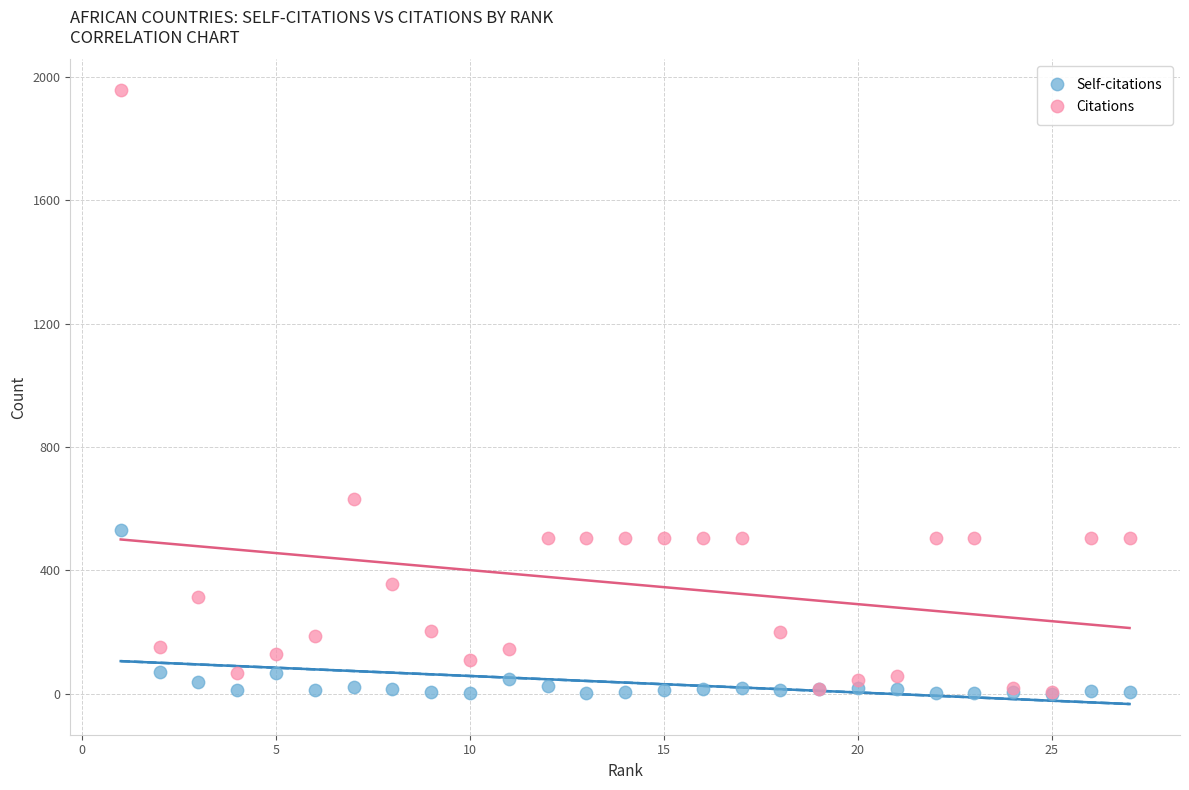

Across all series, what Y value is closest to 979?

630